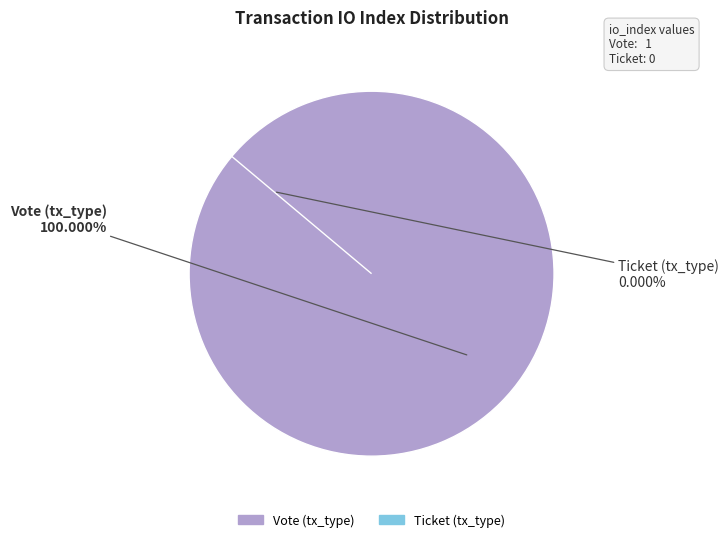

Between Vote (tx_type) and Ticket (tx_type), which is larger?

Vote (tx_type)